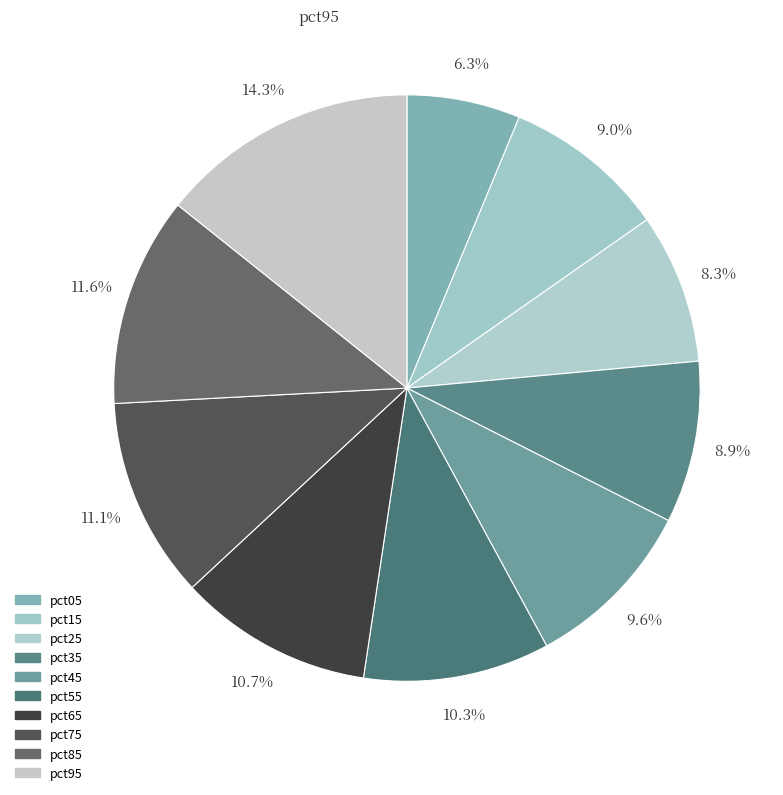

Does any single category account for the majority?

No